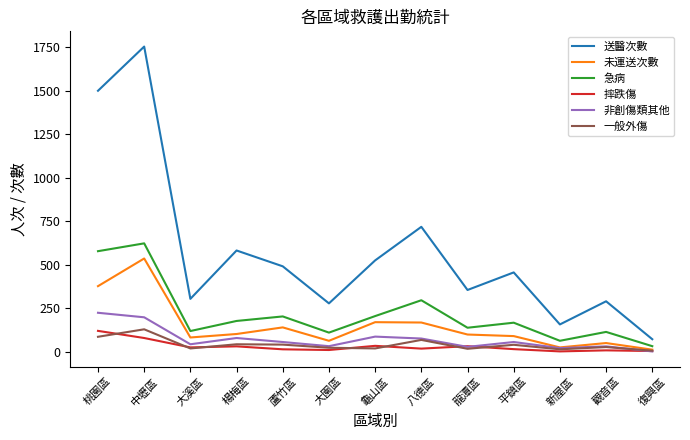

What are all the series names shown in the legend?

送醫次數, 未運送次數, 急病, 摔跌傷, 非創傷類其他, 一般外傷